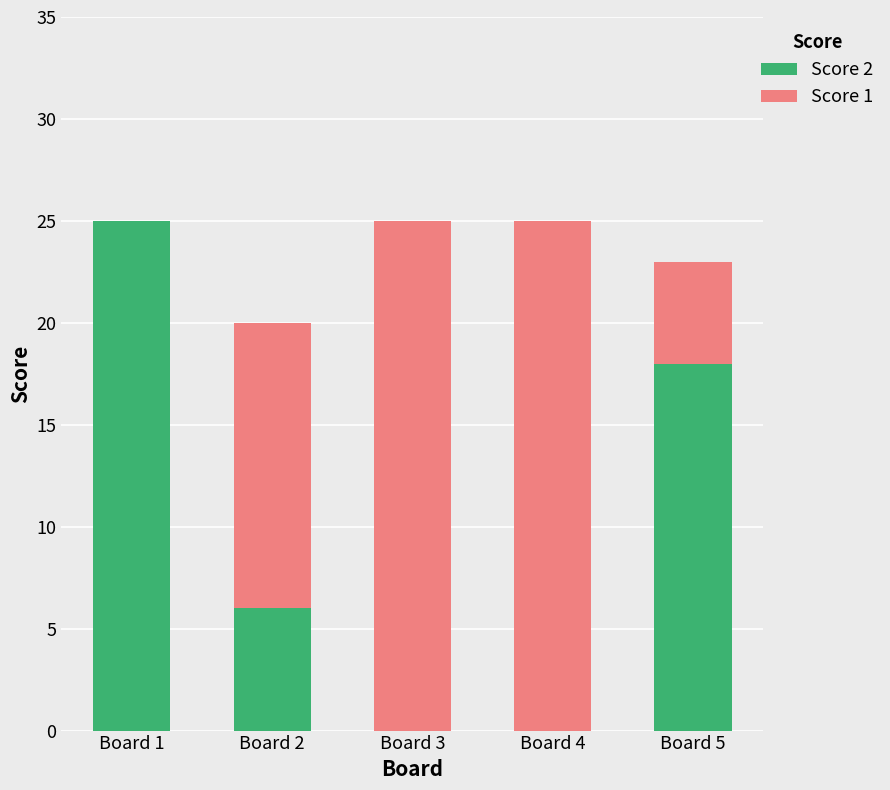

What is the maximum value for Score 2?

25